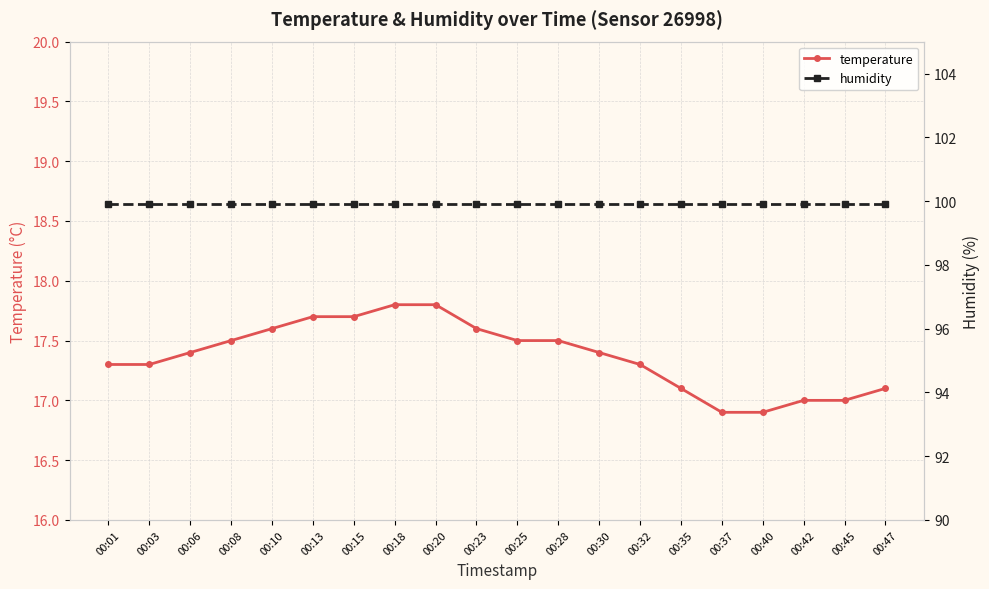

What is the value of the temperature point at the 1st from the left?

17.3